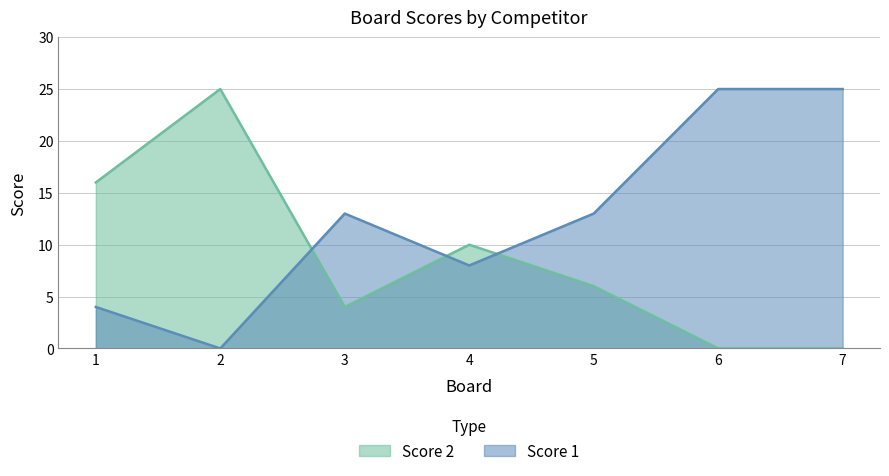

Does the chart have visible grid lines?

Yes